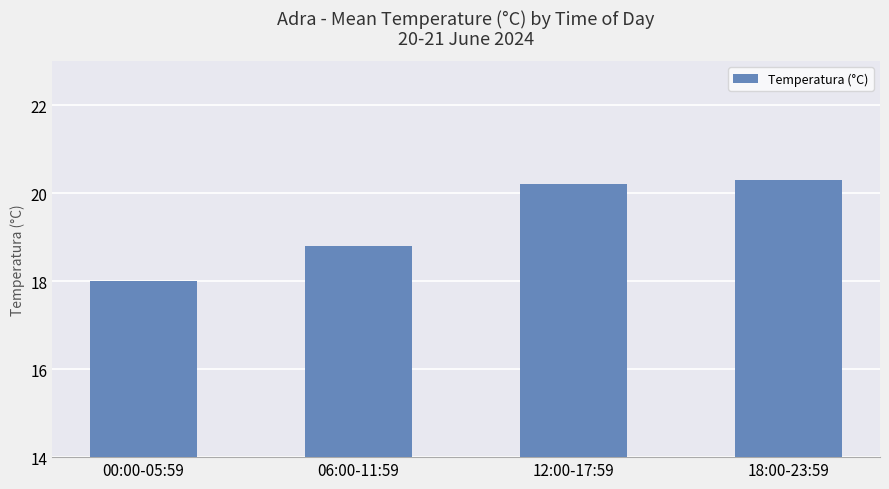

What is the sum of all values?

77.3